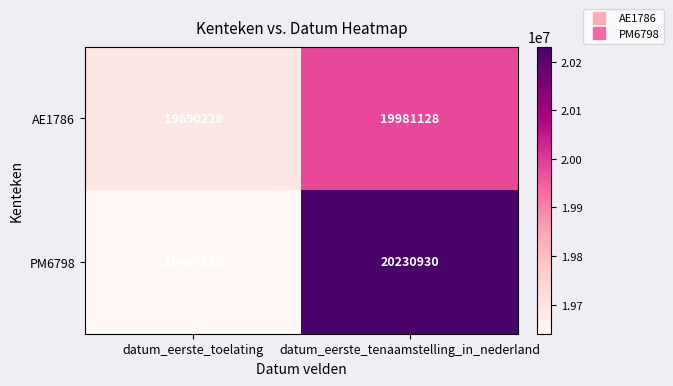

What is the sum of the PM6798 values at datum_eerste_tenaamstelling_in_nederland and datum_eerste_toelating?

39871158